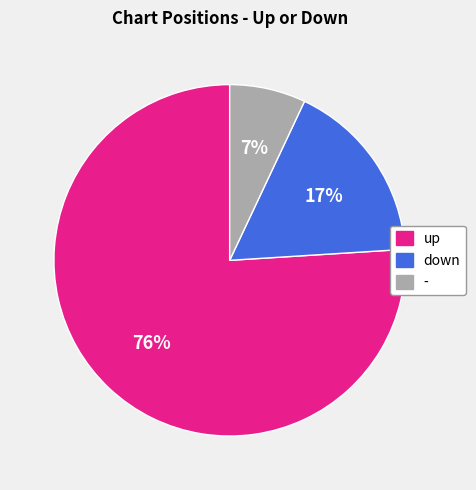

To the nearest percent, what portion does - represent?

7%